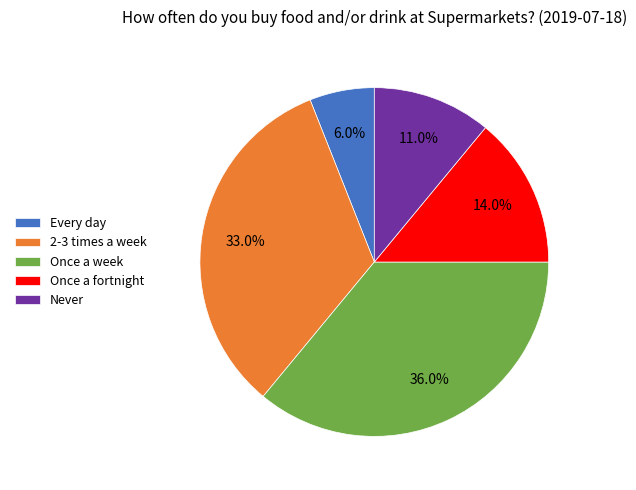

To the nearest percent, what is the combined percentage of 2-3 times a week and Once a week?

69%